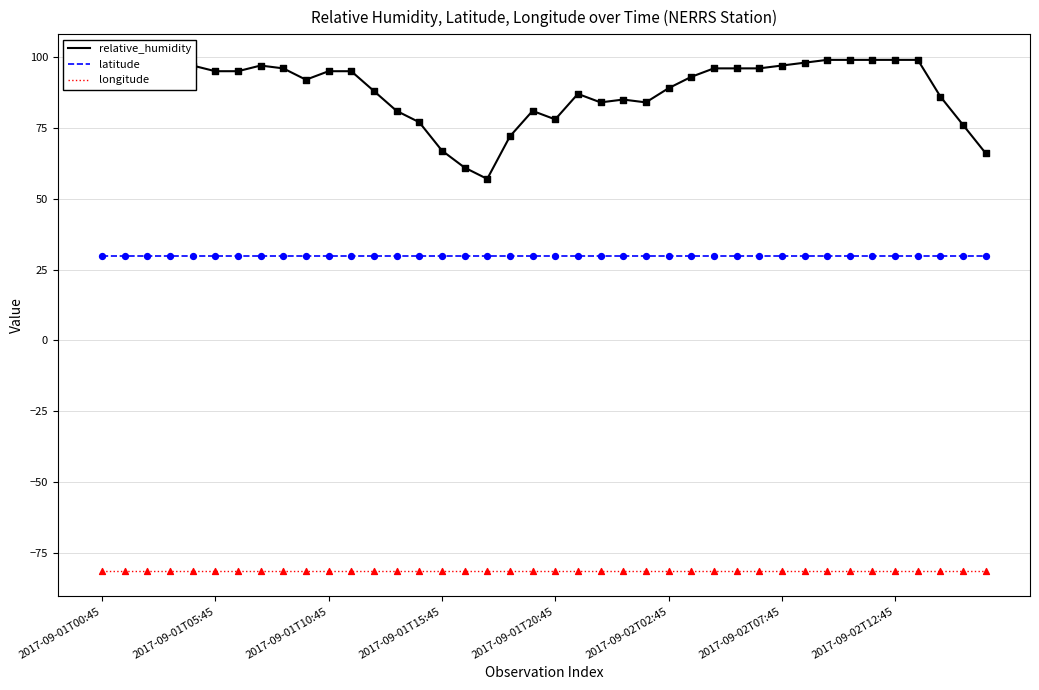

List the series in order of their peak value, highest first.

relative_humidity, latitude, longitude